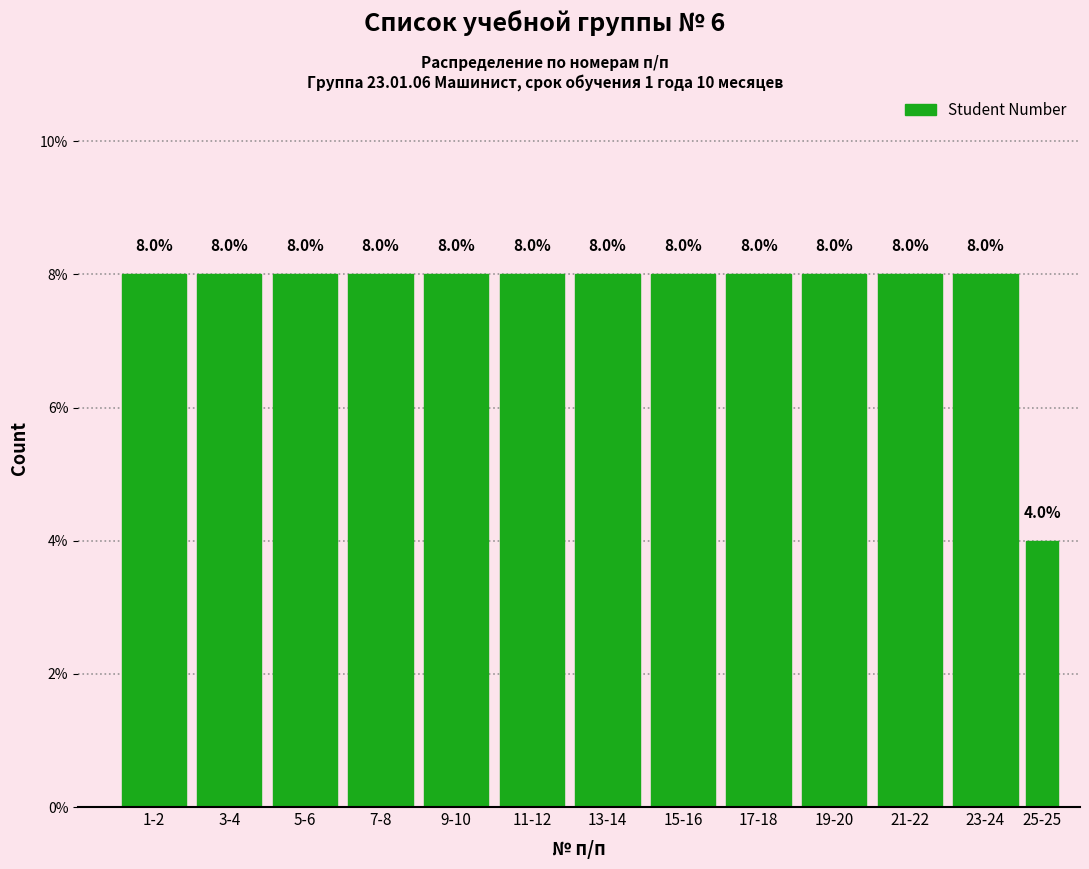

Reading left to right, transcribe all the data shown in this chart.

1-2=8	3-4=8	5-6=8	7-8=8	9-10=8	11-12=8	13-14=8	15-16=8	17-18=8	19-20=8	21-22=8	23-24=8	25-25=4